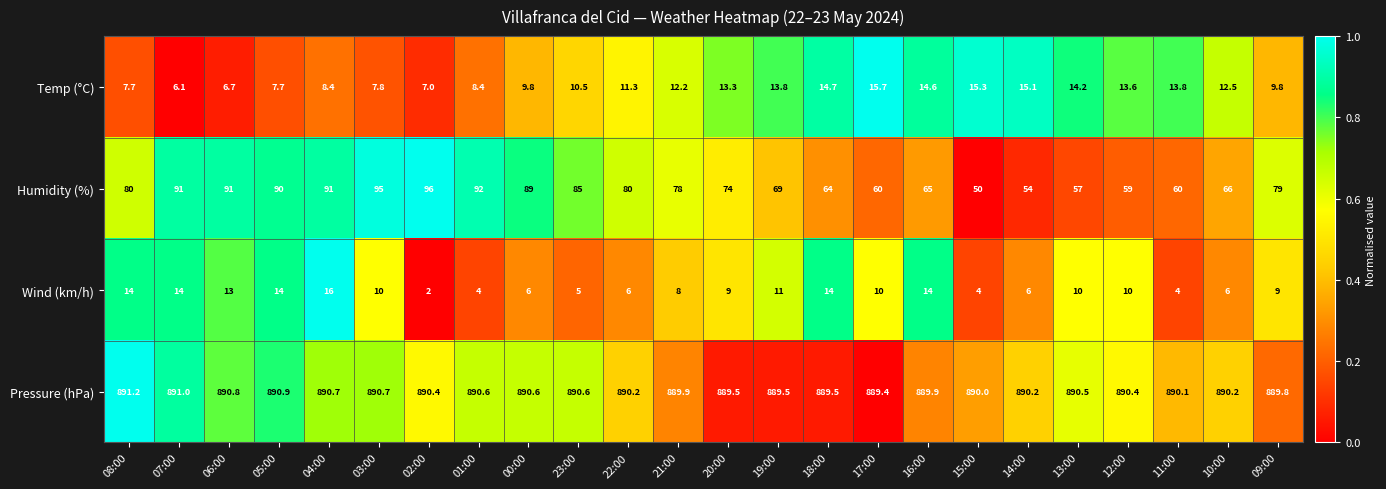

True or false: Humidity (%) has a value of 23.5 at 21:00.

False